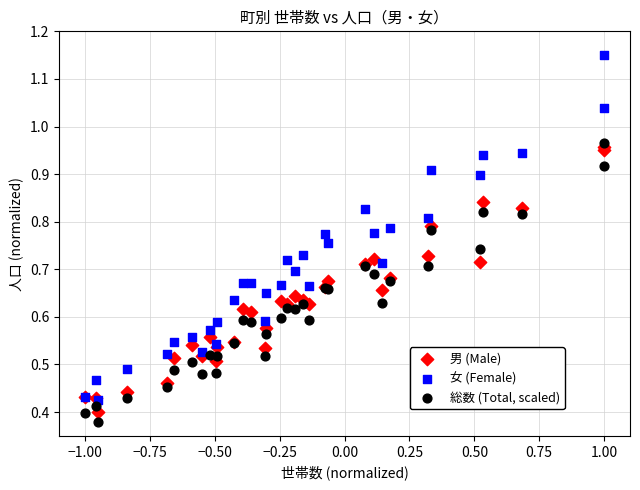

Which series has the widest spread of Y values?

女 (Female)